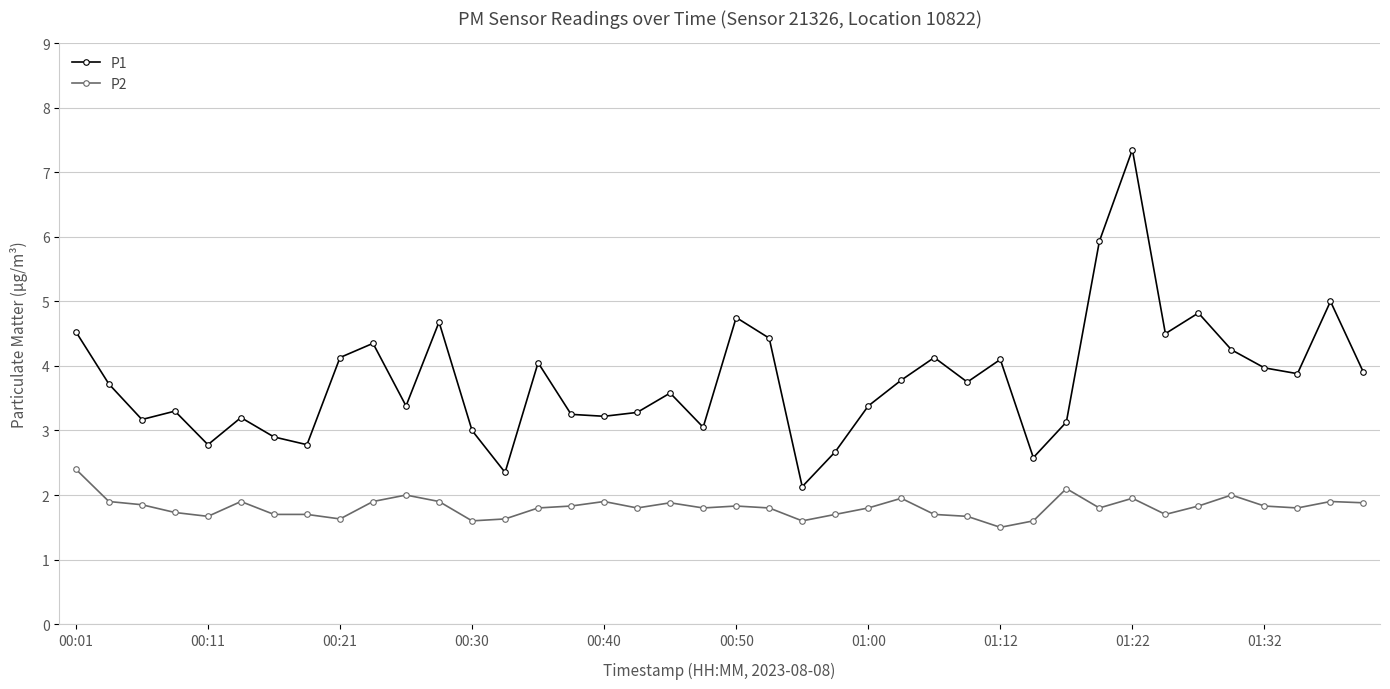

List the series in order of their peak value, lowest first.

P2, P1